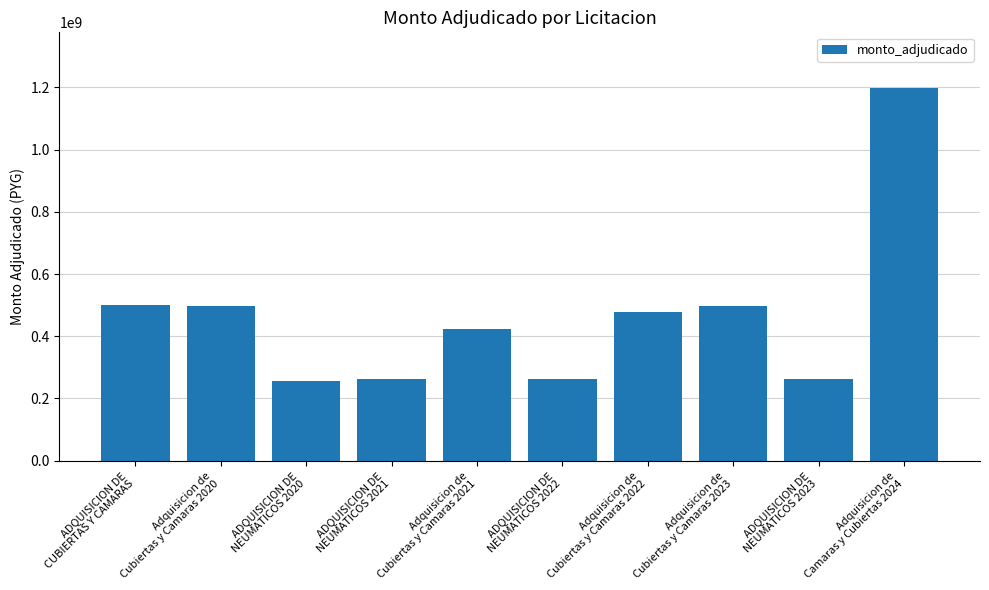

What is the sum of all values?

4638682670